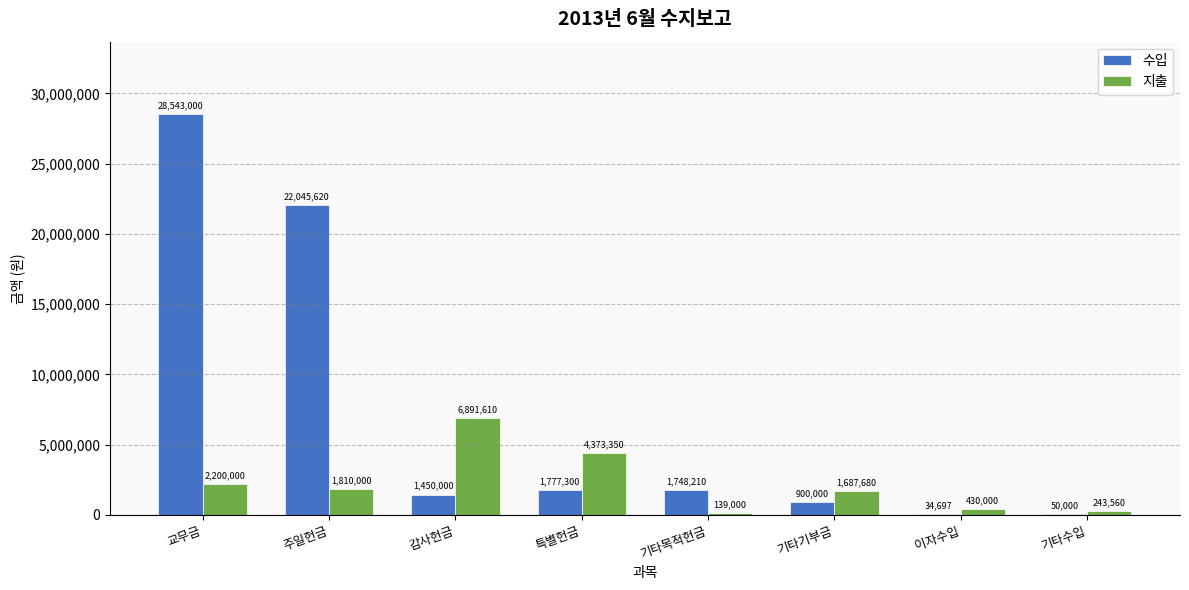

Which series changed the most between 교무금 and 주일헌금?

수입